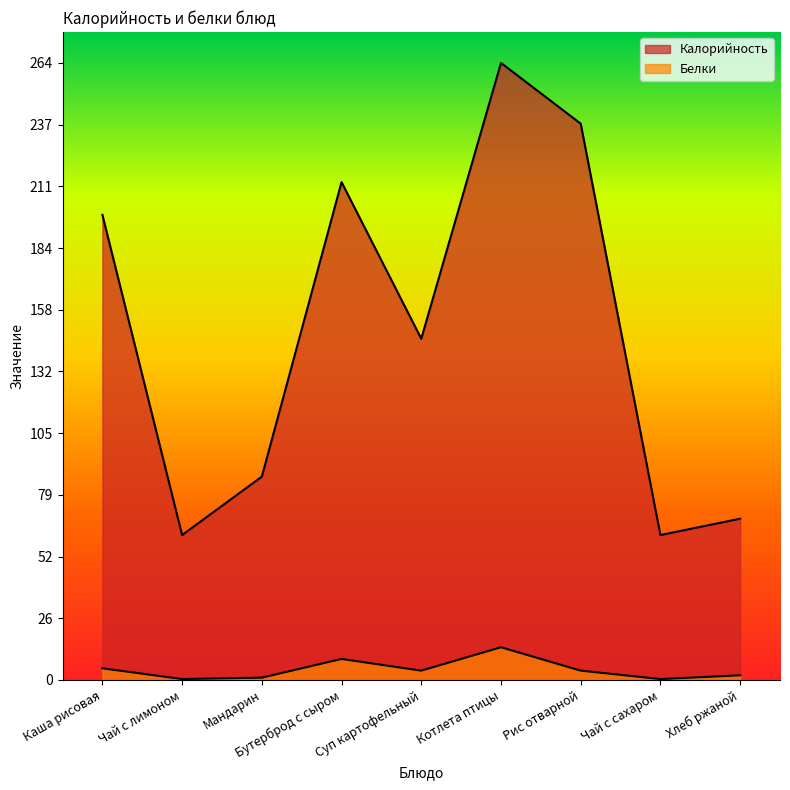

At how many categories does at least one series exceed 247?

1